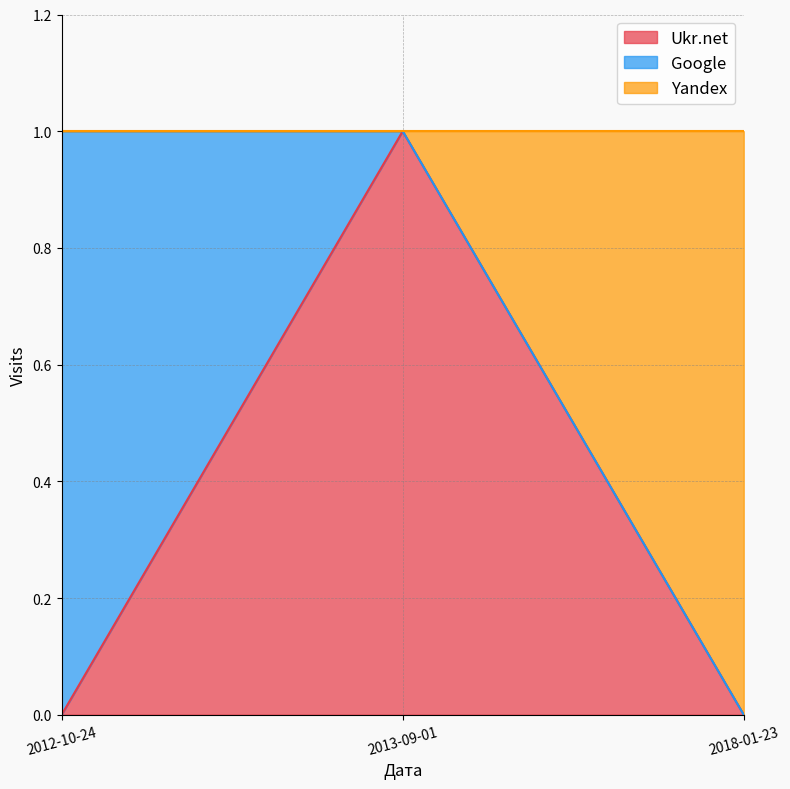

True or false: Ukr.net has a value of 0 at 2012-10-24.

True